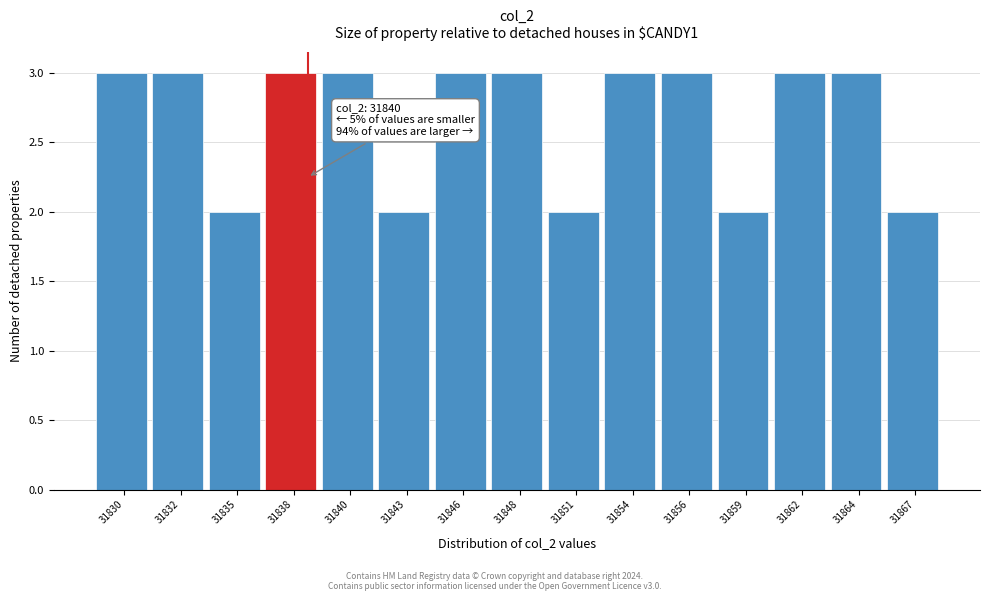

Reading left to right, list all the values displayed in this chart.

3	3	2	3	3	2	3	3	2	3	3	2	3	3	2